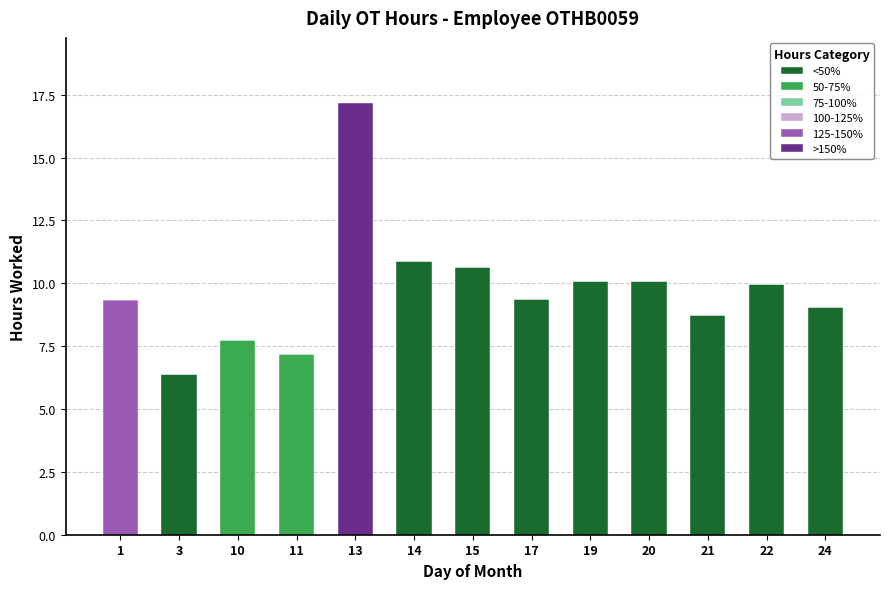

At which category is the sum across all series the highest?

13